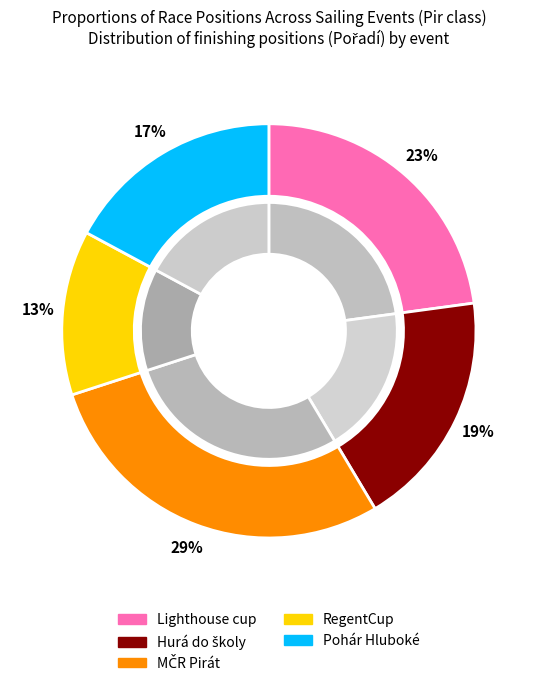

How much of the chart is everything except MČR Pirát?

71.4%